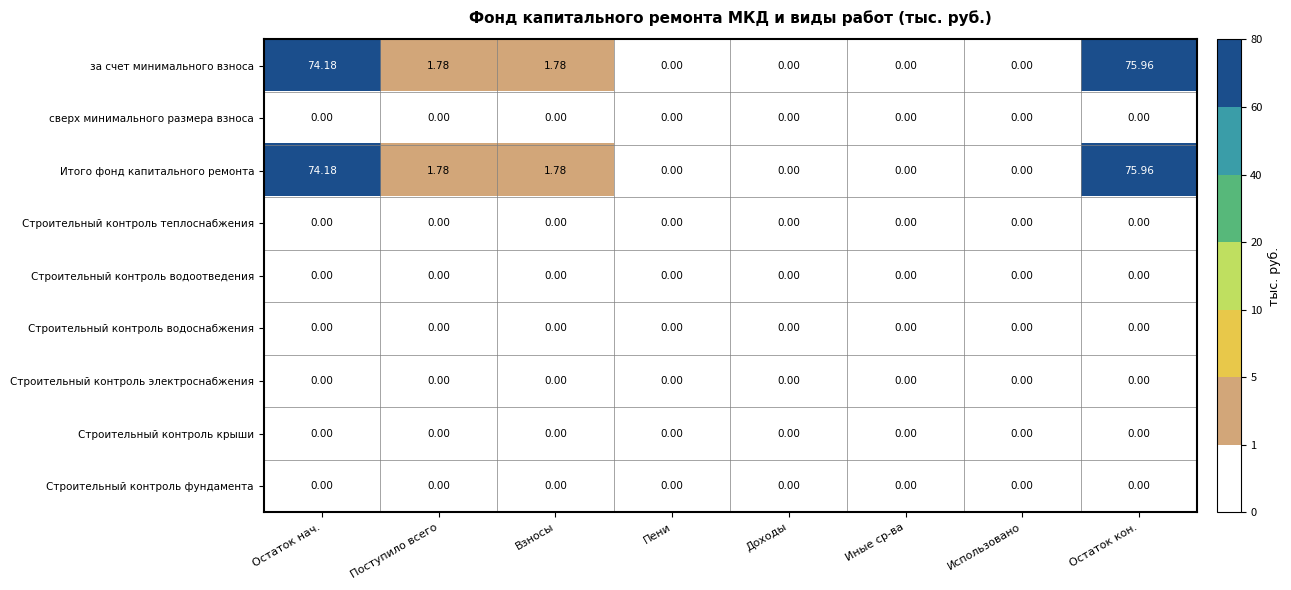

At which category is the sum across all series the highest?

Остаток кон.